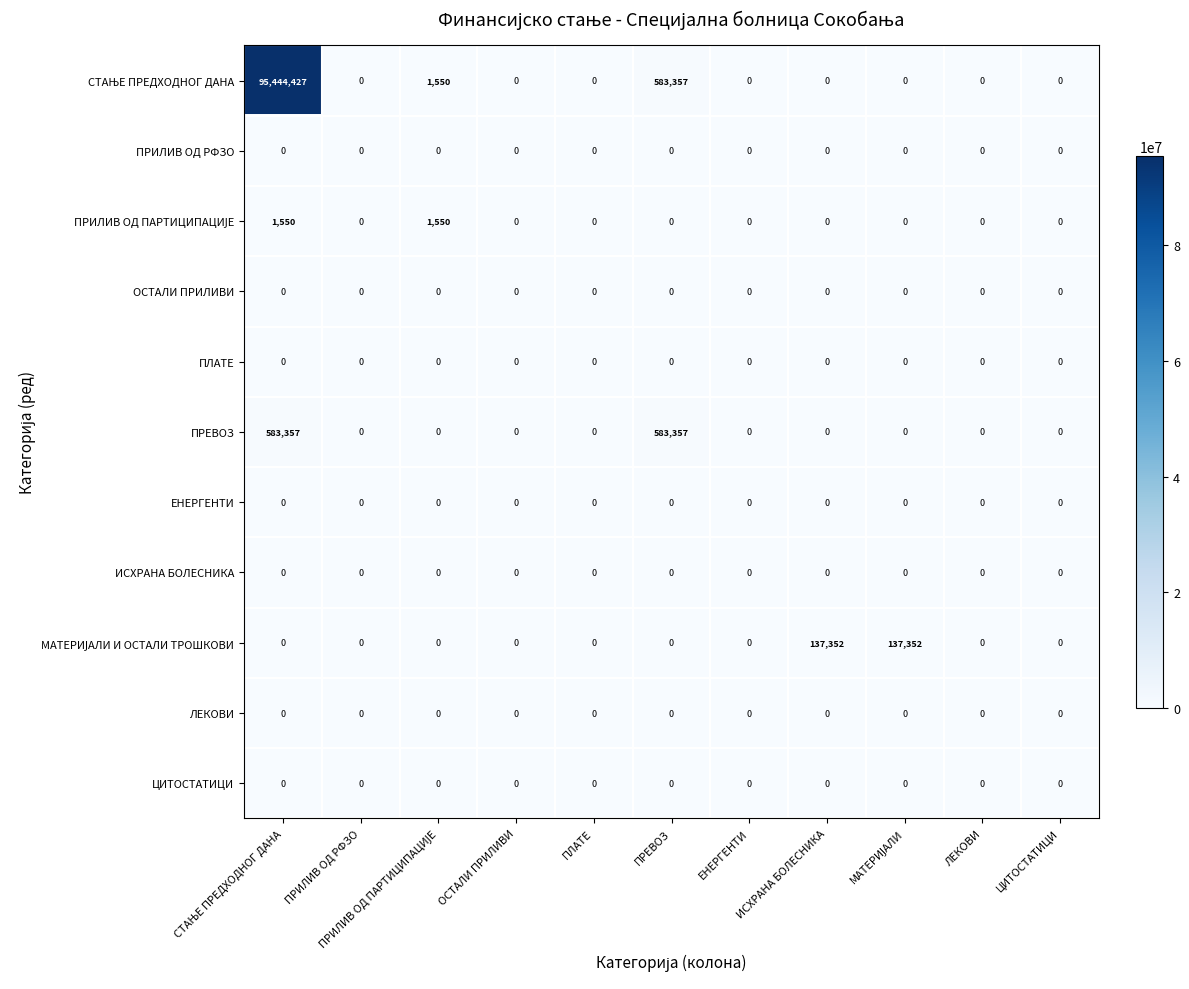

What is the total value across all series at ИСХРАНА БОЛЕСНИКА?

137352